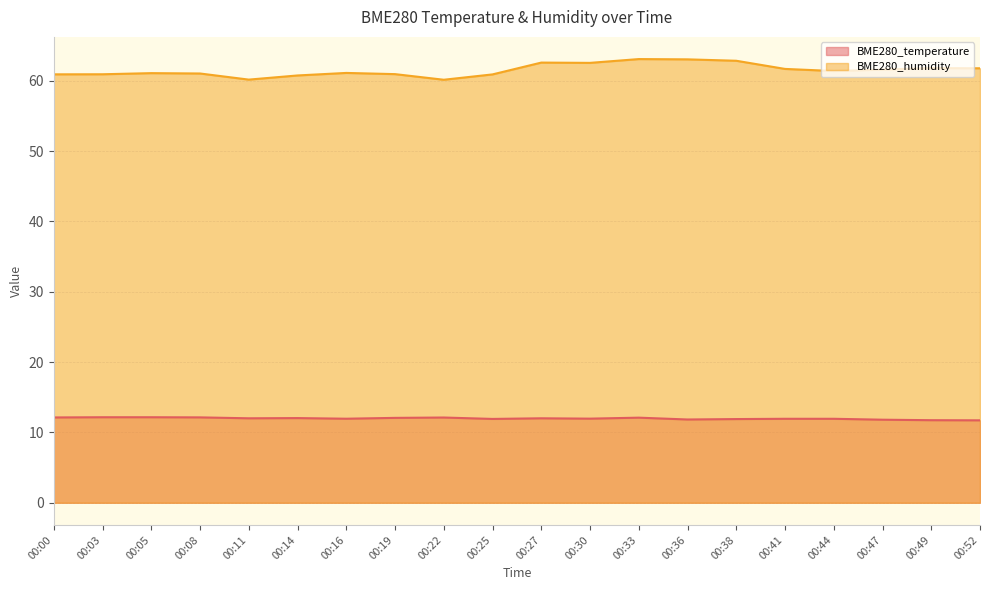

What is the difference between the maximum and minimum values in the BME280_humidity series?

2.9